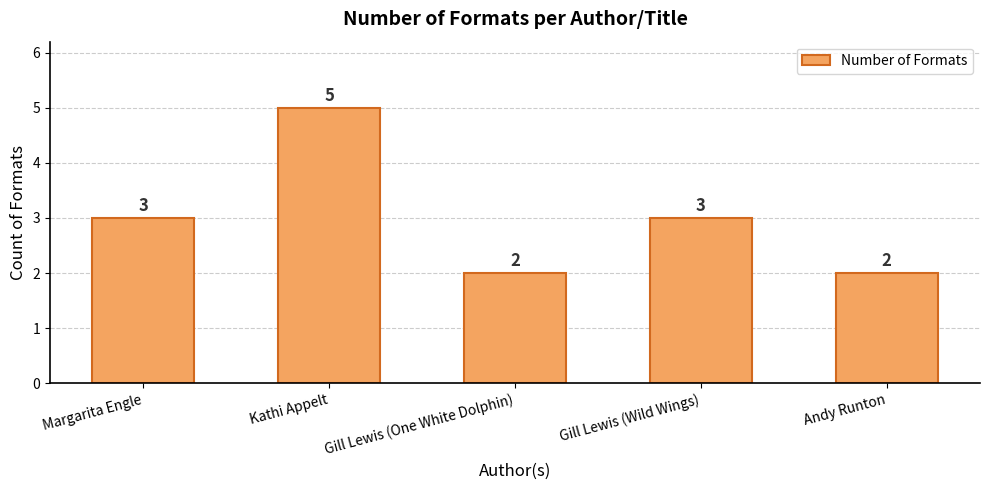

Is it true that the value at Kathi Appelt is 5?

True